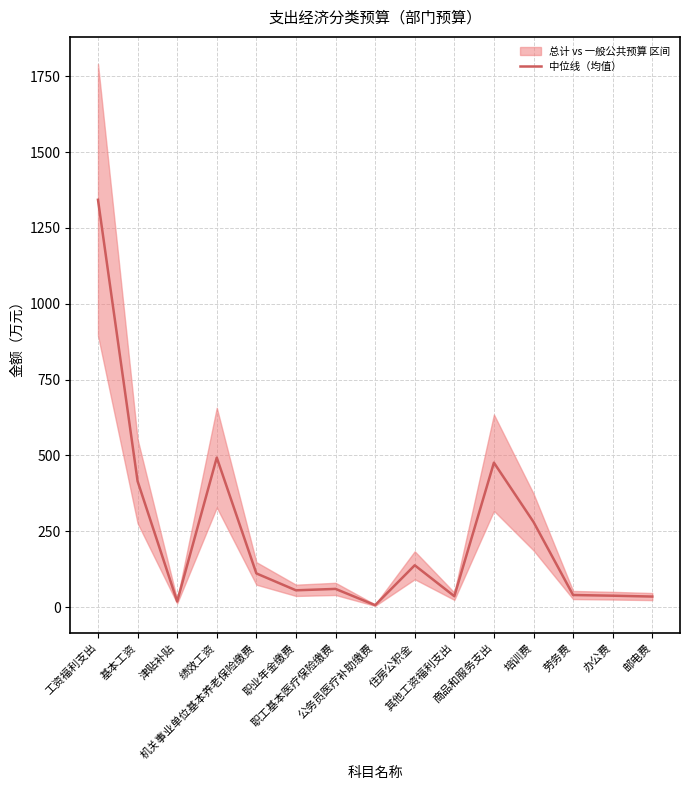

Which has a higher value, 绩效工资 or 公务员医疗补助缴费?

绩效工资